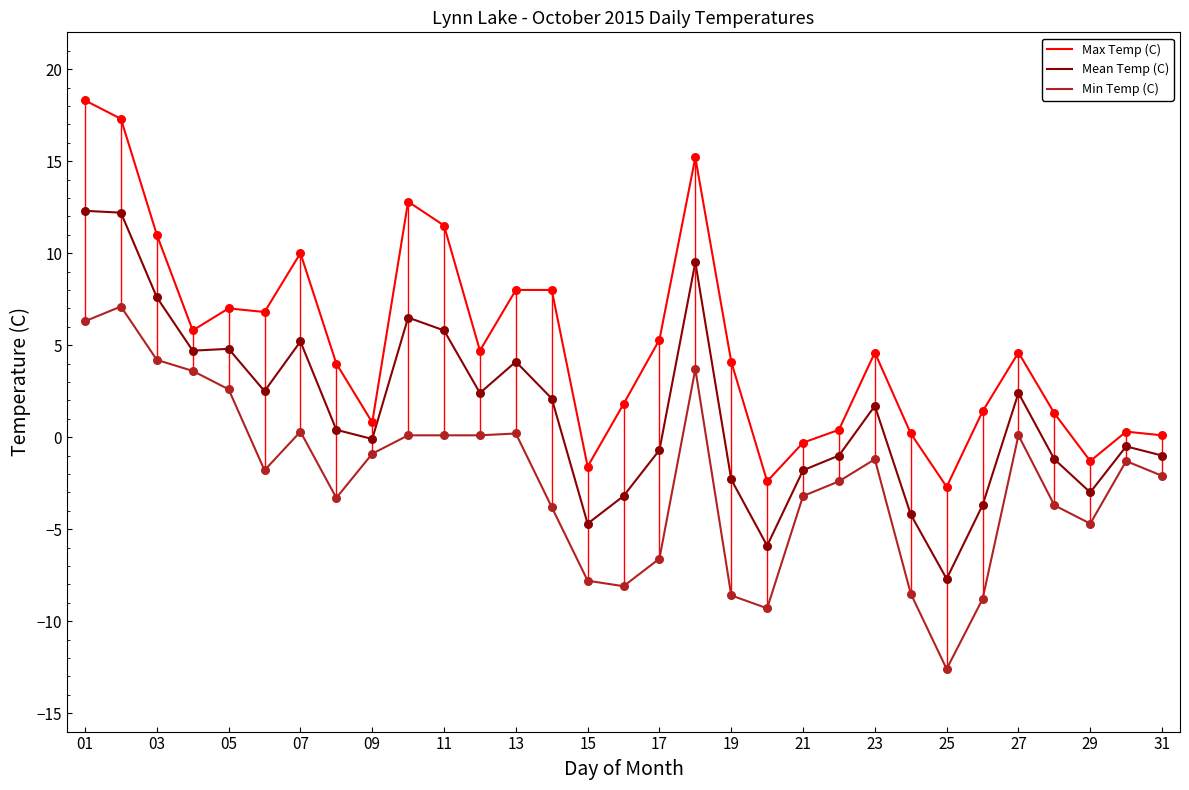

Which series has the largest total across all categories?

Max Temp (C)